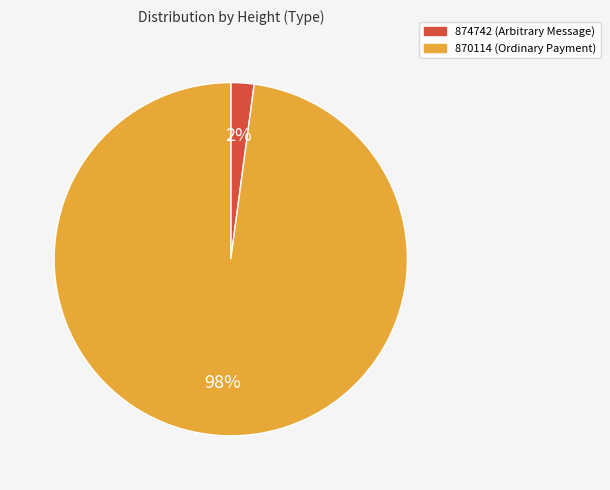

Do 870114 and 874742 together represent more than half of the pie?

Yes